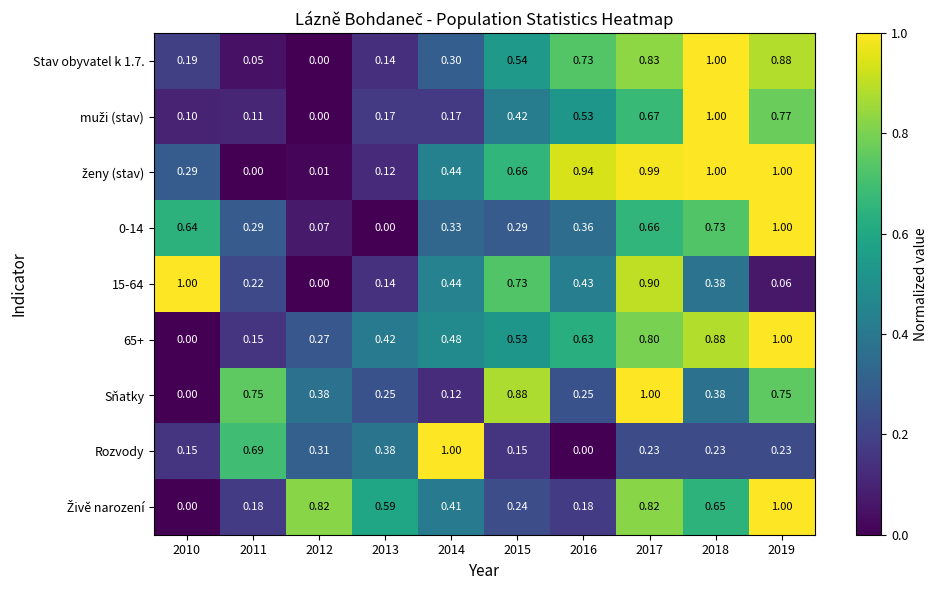

What is the greatest value displayed?

1.0